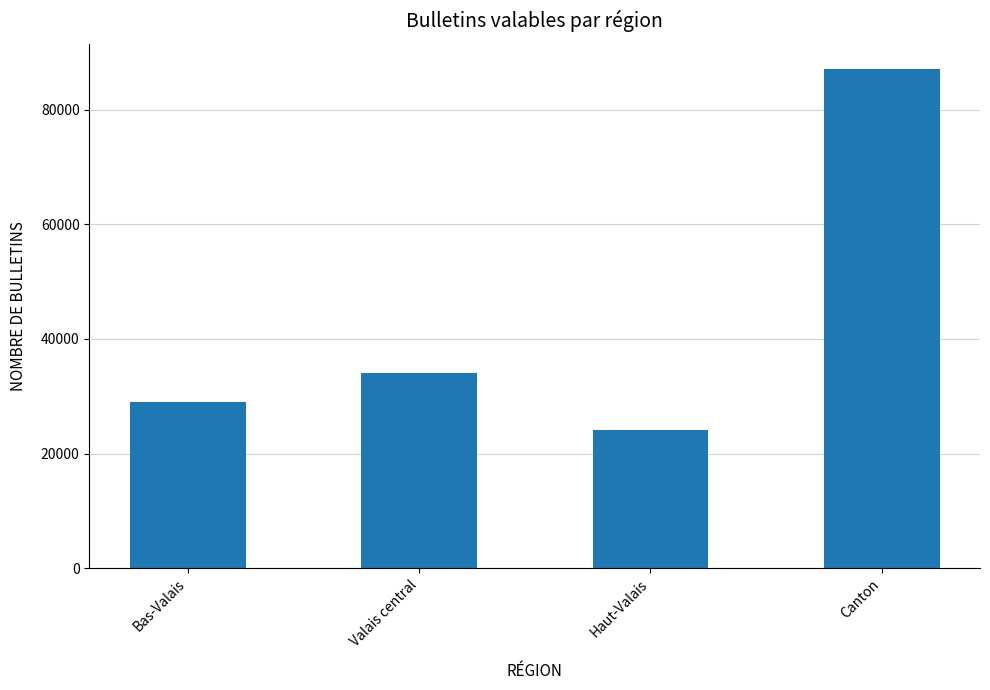

Rank the categories by value from highest to lowest.

Canton, Valais central, Bas-Valais, Haut-Valais